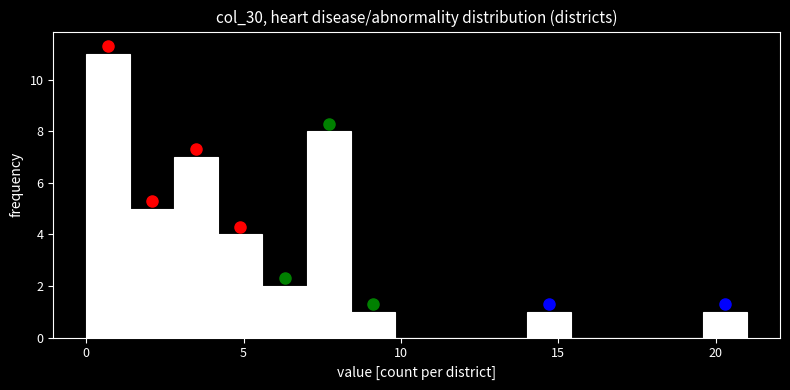

Read against the x-axis, roughly where is the centre of the tallest bar?

0.5